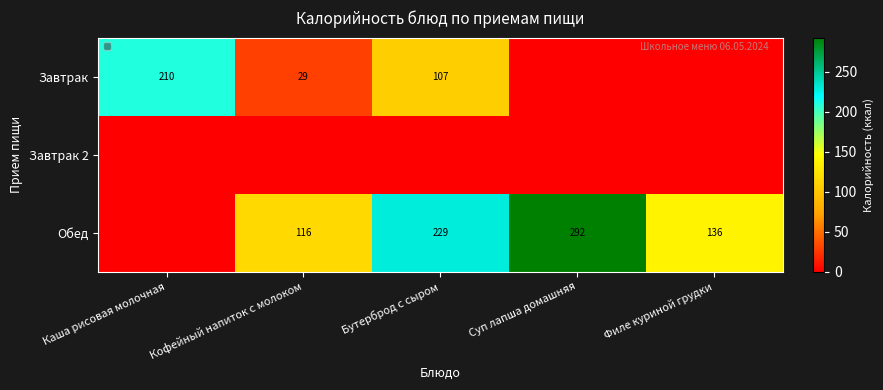

How many series are shown in this chart?

3